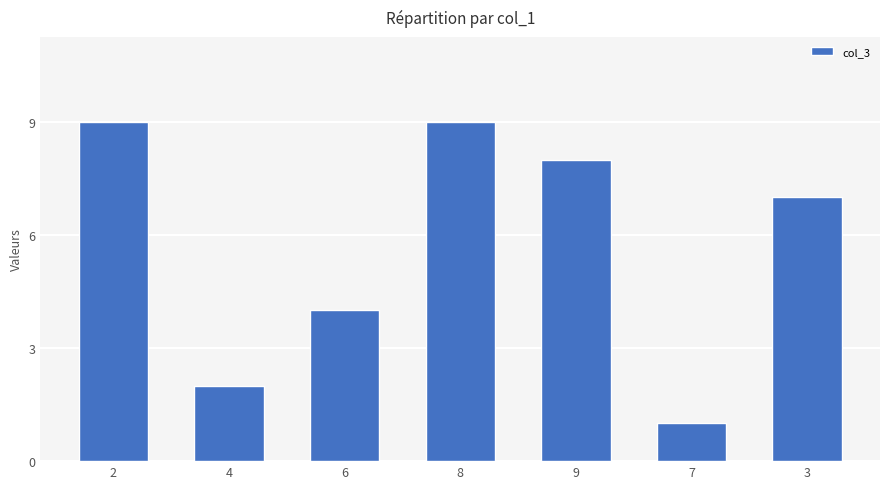

What is the label of the 4th bar from the left?

8